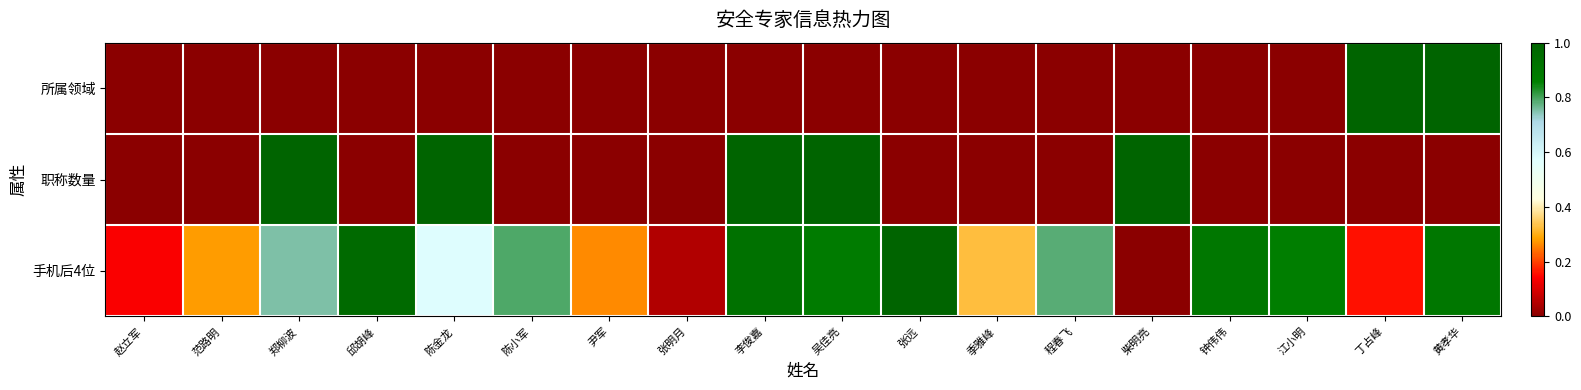

Reading left to right, transcribe all the data shown in this chart.

所属领域: 赵立军=0.0	范路明=0.0	郑柳波=0.0	邱胡峰=0.0	陈金龙=0.0	陈小军=0.0	尹军=0.0	张明月=0.0	李俊嘉=0.0	吴佳亮=0.0	张远=0.0	季雅峰=0.0	程春飞=0.0	柴明亮=0.0	钟伟伟=0.0	江小明=0.0	丁占峰=1.0	黄孝华=1.0
职称数量: 赵立军=0.0	范路明=0.0	郑柳波=1.0	邱胡峰=0.0	陈金龙=1.0	陈小军=0.0	尹军=0.0	张明月=0.0	李俊嘉=1.0	吴佳亮=1.0	张远=0.0	季雅峰=0.0	程春飞=0.0	柴明亮=1.0	钟伟伟=0.0	江小明=0.0	丁占峰=0.0	黄孝华=0.0
手机后4位: 赵立军=0.1	范路明=0.3	郑柳波=0.8	邱胡峰=1.0	陈金龙=0.6	陈小军=0.8	尹军=0.3	张明月=0.0	李俊嘉=0.9	吴佳亮=0.9	张远=1.0	季雅峰=0.3	程春飞=0.8	柴明亮=0.0	钟伟伟=0.9	江小明=0.9	丁占峰=0.2	黄孝华=0.9